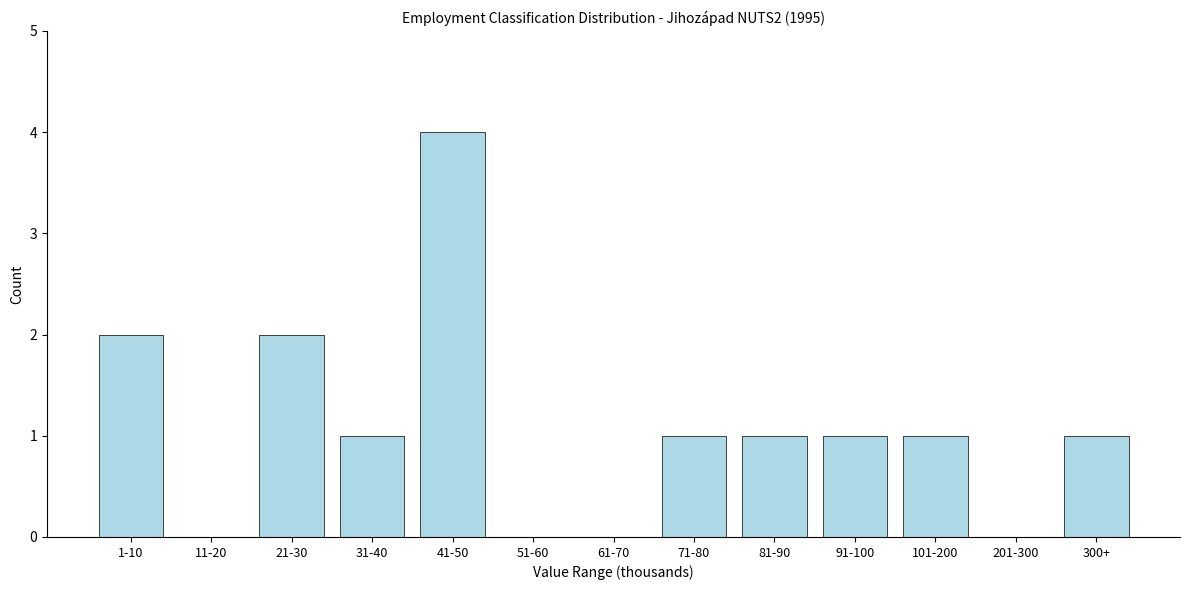

Reading right to left, extract all data points from this chart.

300+=1	201-300=0	101-200=1	91-100=1	81-90=1	71-80=1	61-70=0	51-60=0	41-50=4	31-40=1	21-30=2	11-20=0	1-10=2